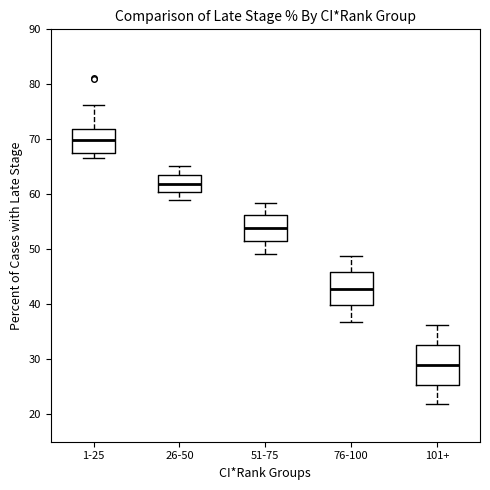

Reading left to right, transcribe this box plot: for each box, give where its median line is, the range the box spans, and where its two whiskers end, as read against the y-axis. The values are not printed on the chart, so give them approximately, as read against the axis.

1-25: median 70, box 68 to 72, whiskers 67 to 76
26-50: median 62, box 61 to 64, whiskers 59 to 65
51-75: median 54, box 52 to 56, whiskers 49 to 59
76-100: median 43, box 40 to 46, whiskers 37 to 49
101+: median 29, box 25 to 33, whiskers 22 to 36